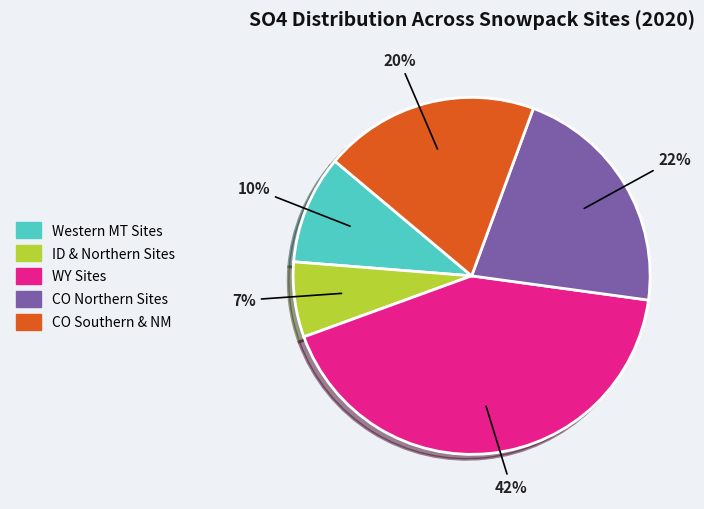

Is there any slice that represents more than half of the pie?

No